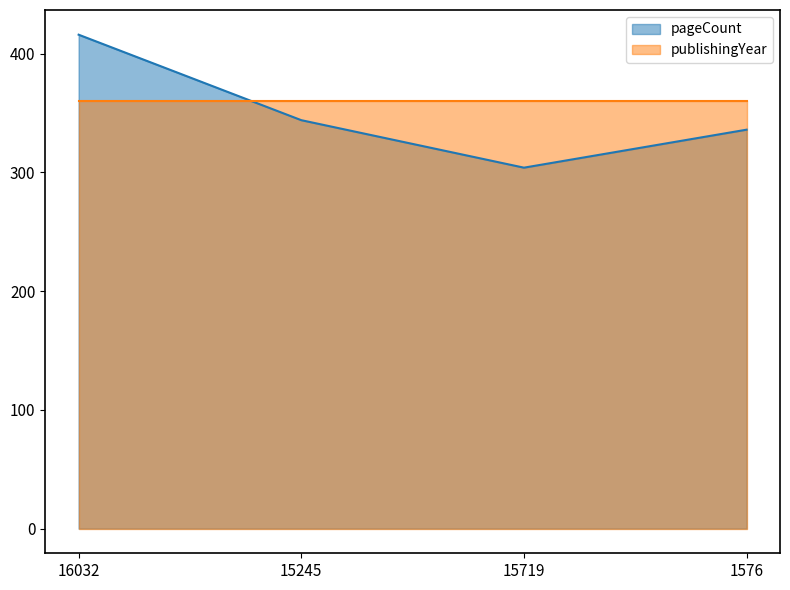

What is the minimum value shown in the chart?

304